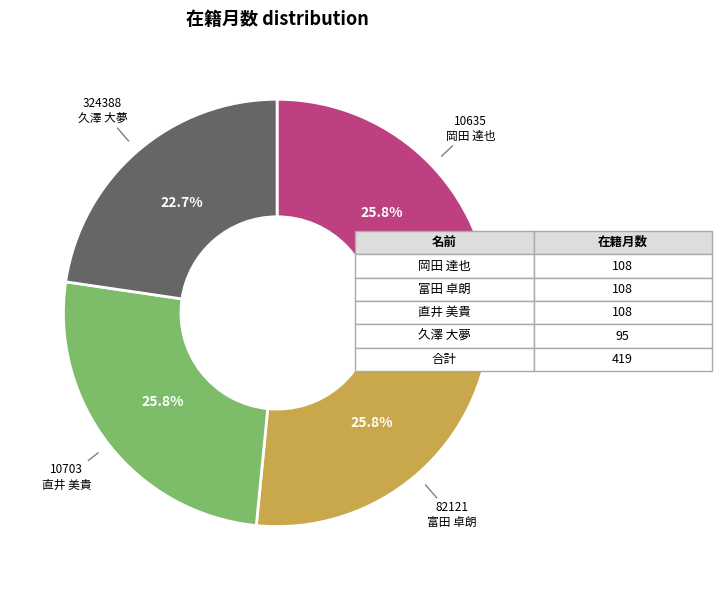

Is there any slice that represents more than half of the pie?

No